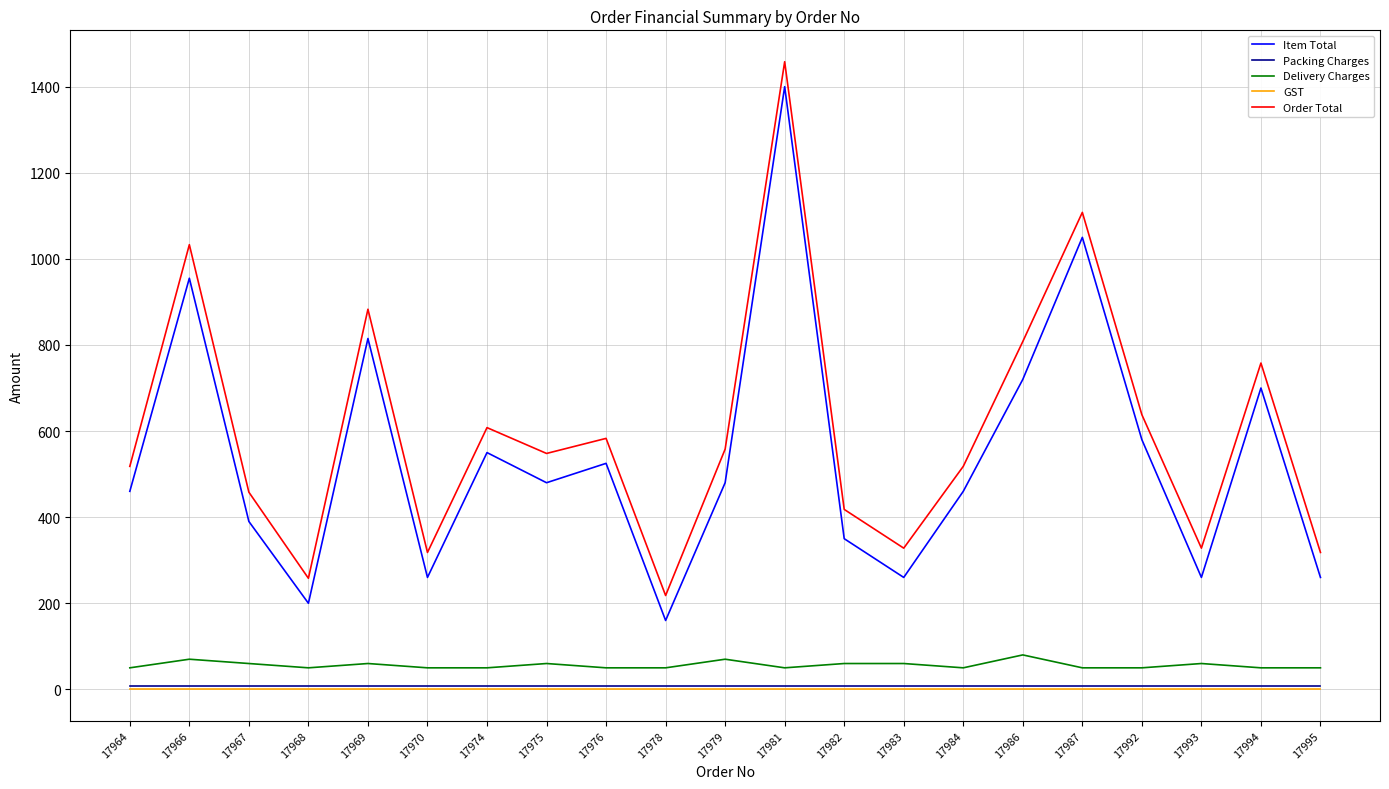

How many lines are shown in the chart?

5